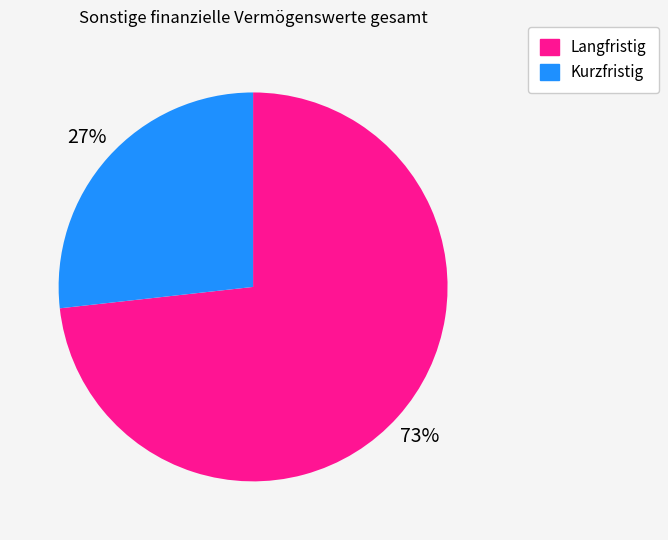

Is there a majority slice in this chart?

Yes